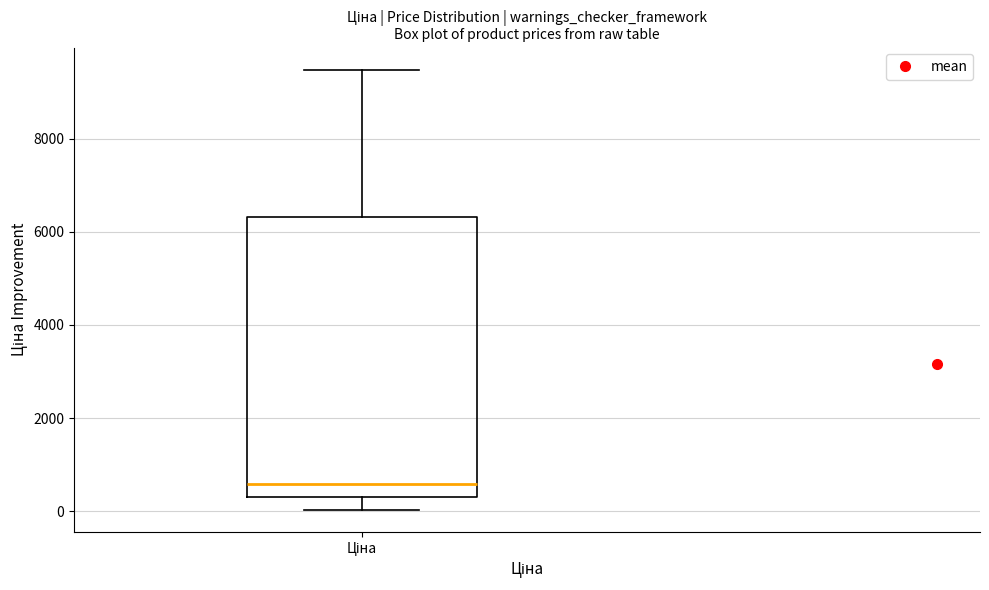

Read this box plot against the y-axis: the position of the median line, the range covered by the box, and the ends of both whiskers. The values are not printed on the chart, so give them approximately, as read against the axis.

median 600, box 200 to 6400, whiskers 0 to 9400